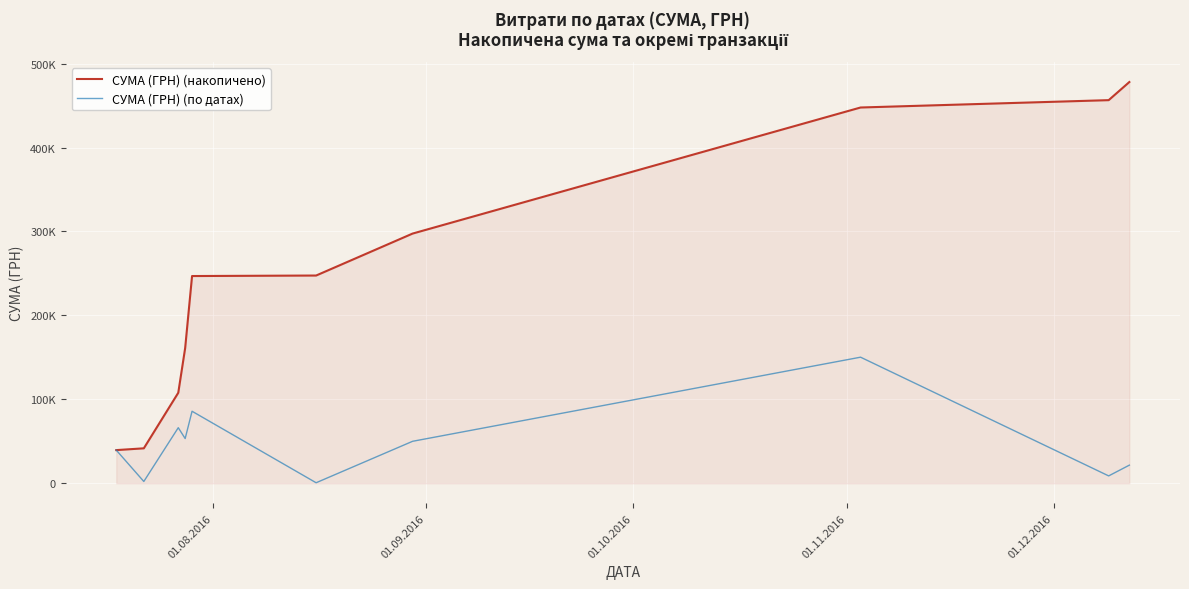

What is the sum of all СУМА (ГРН) (по датах) values?

478065.8